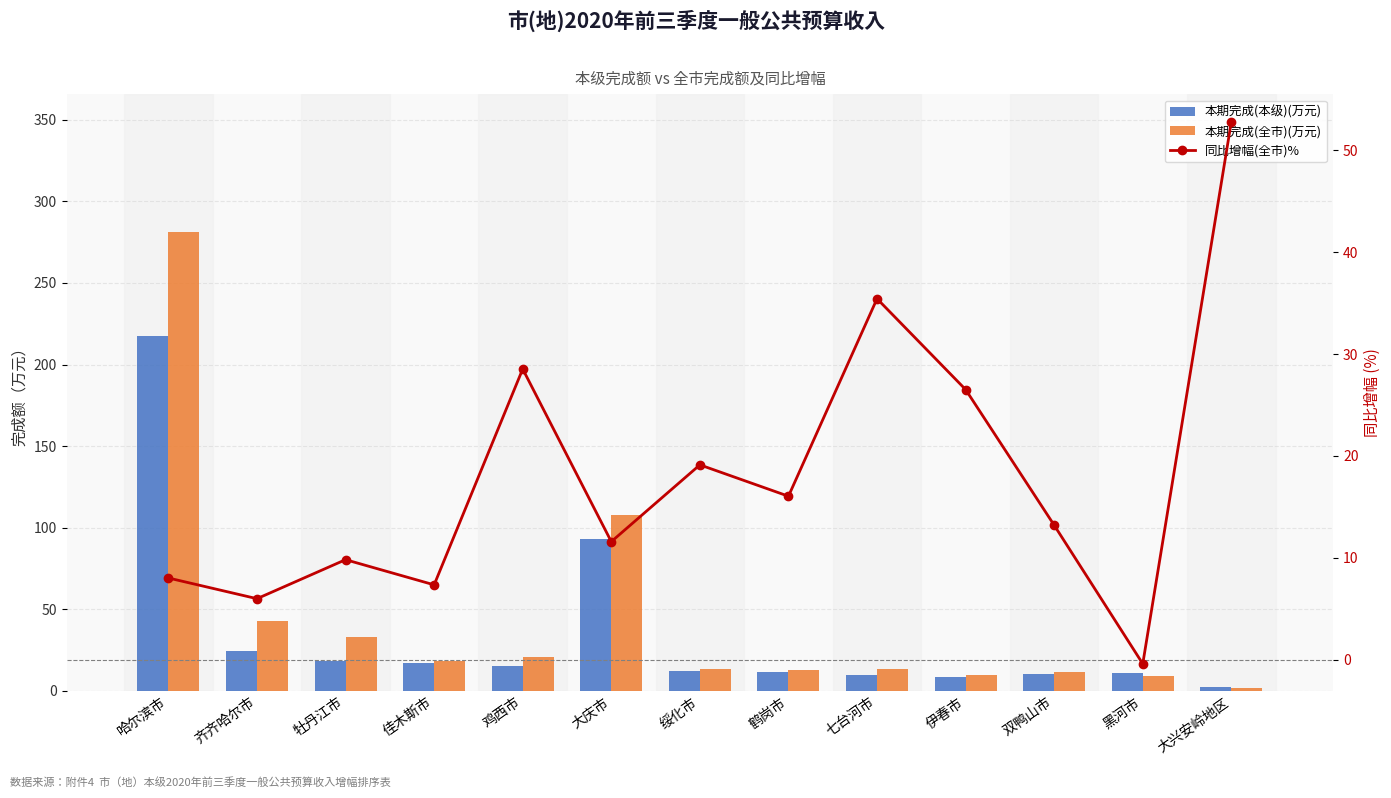

Rank the series at 大兴安岭地区 from highest to lowest value.

同比增幅(全市)%, 本期完成(本级)(万元), 本期完成(全市)(万元)